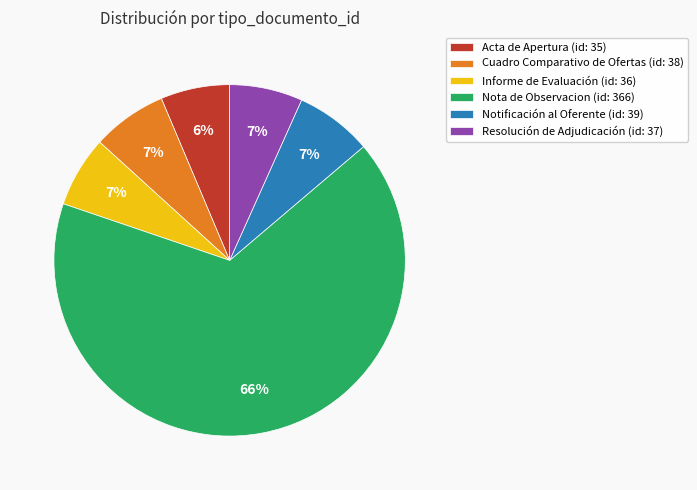

Count the number of slices in the pie.

6